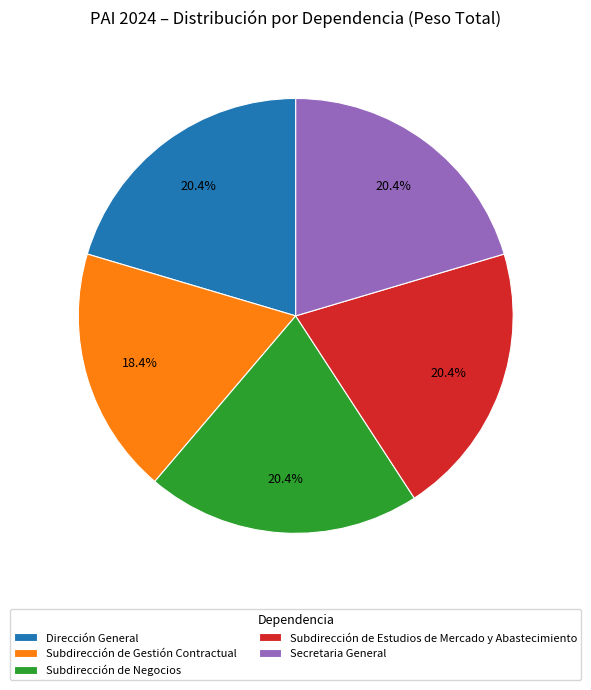

To the nearest percent, what percentage of the pie is Subdirección de Negocios?

20%